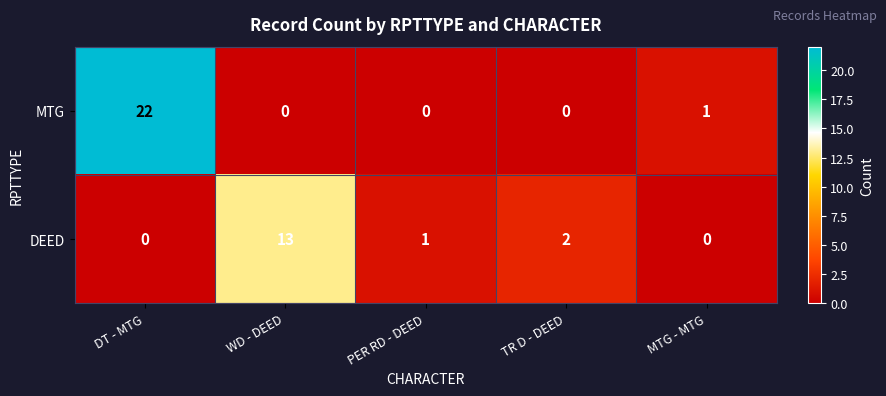

Is it true that MTG equals 12 at PER RD - DEED?

False